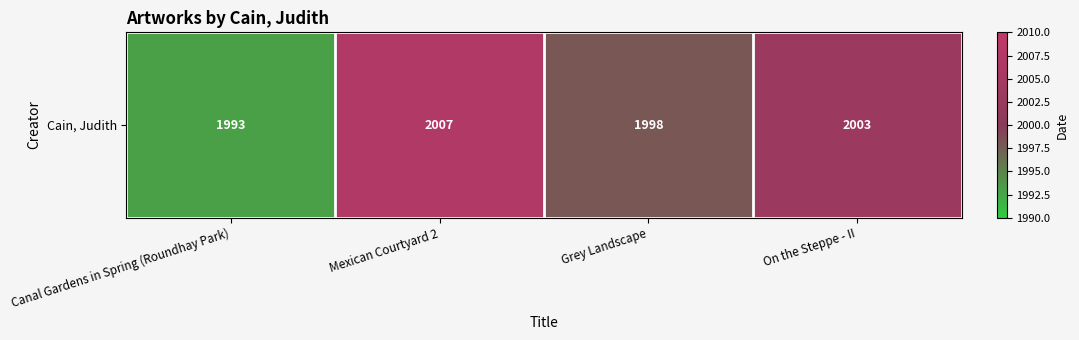

What is the difference between the second highest and second lowest values?

5